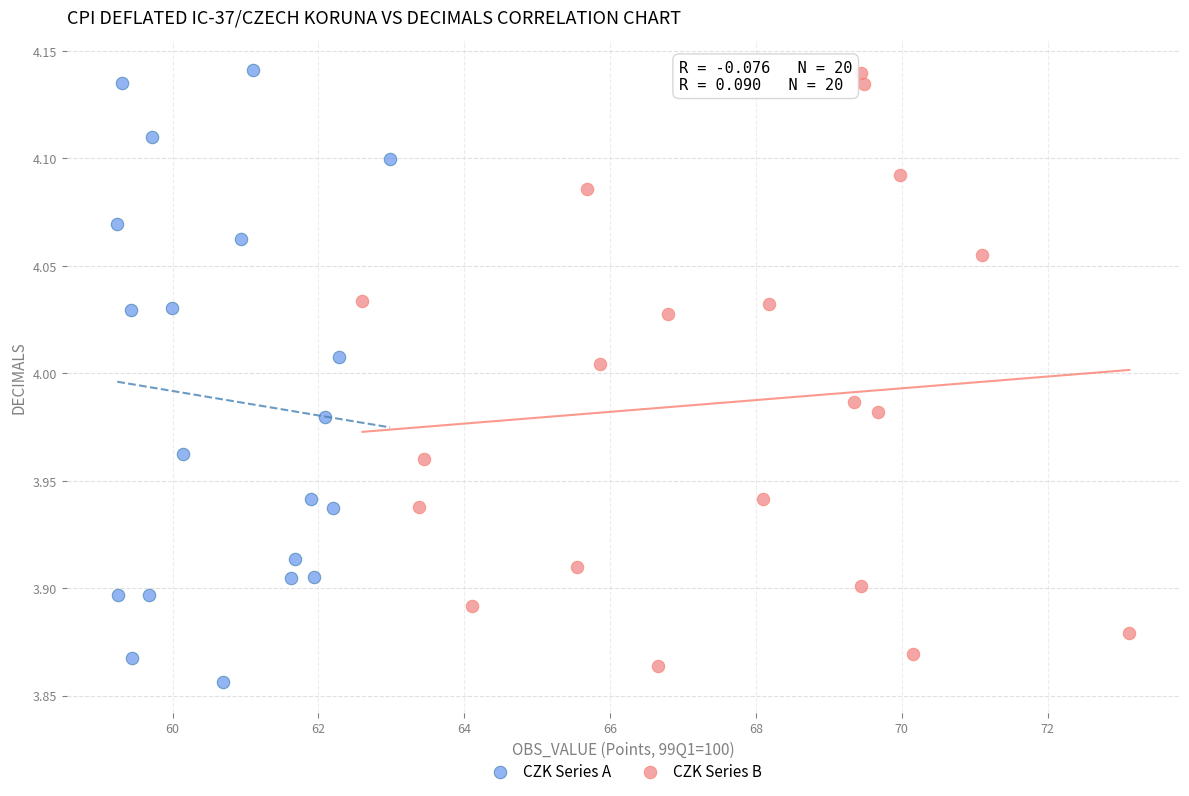

What are all the series names shown in the legend?

CZK Series A, CZK Series B